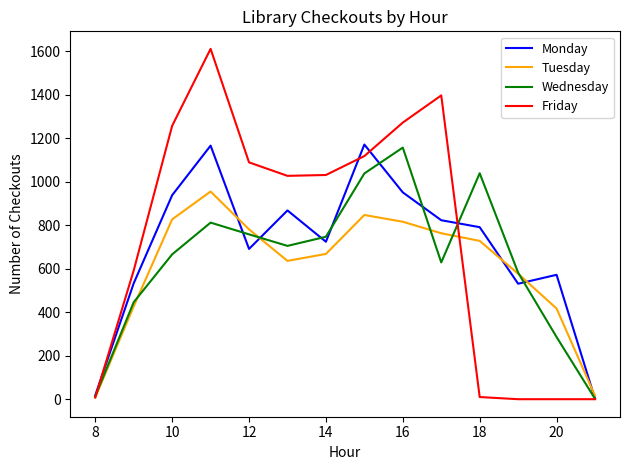

What is the sum of all Wednesday values?

8880